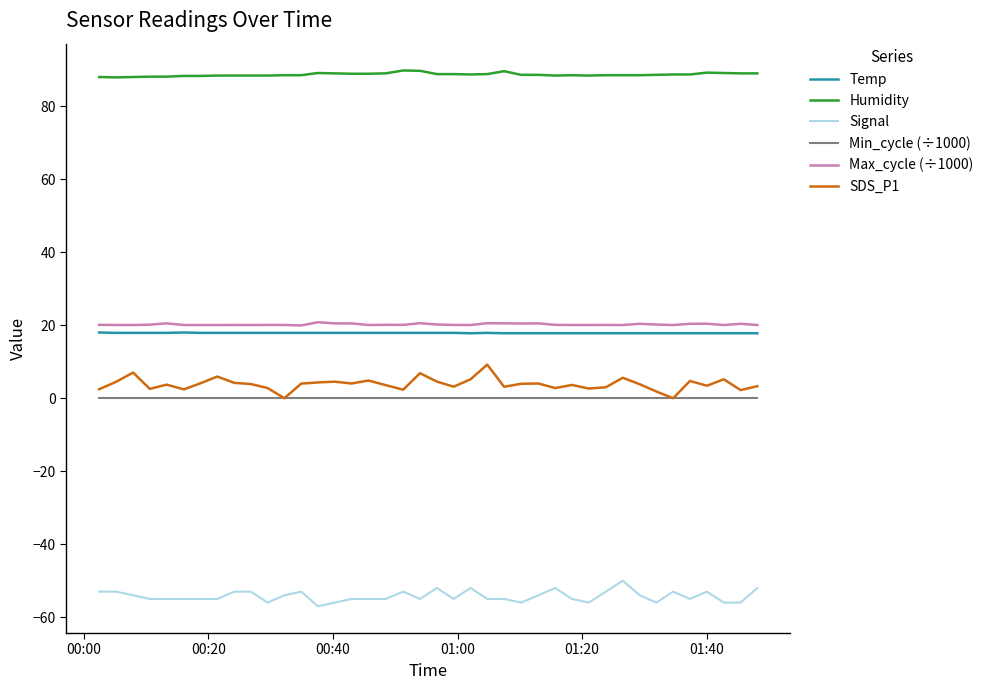

What is the smallest value displayed?

-57.0